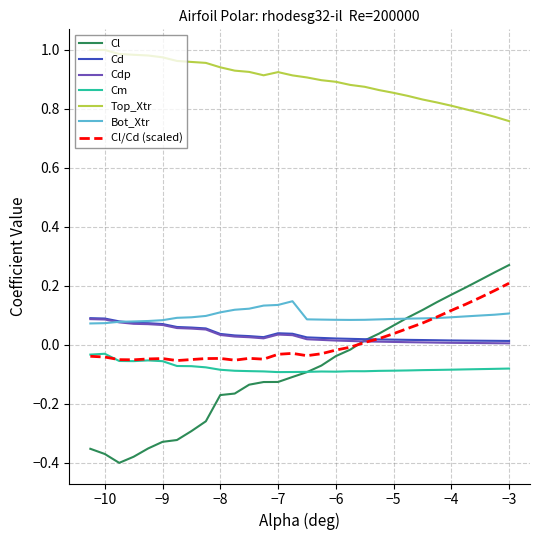

Which series has the largest range (max minus min)?

Cl